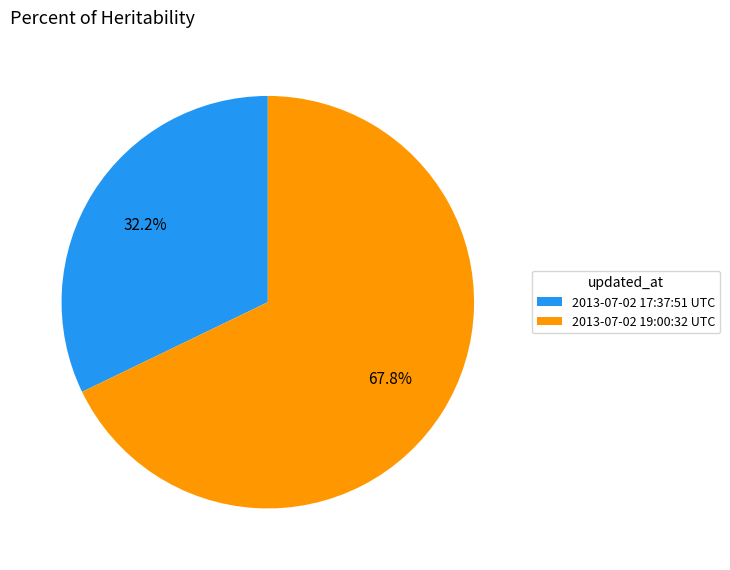

To the nearest percent, what is the average slice percentage?

50%